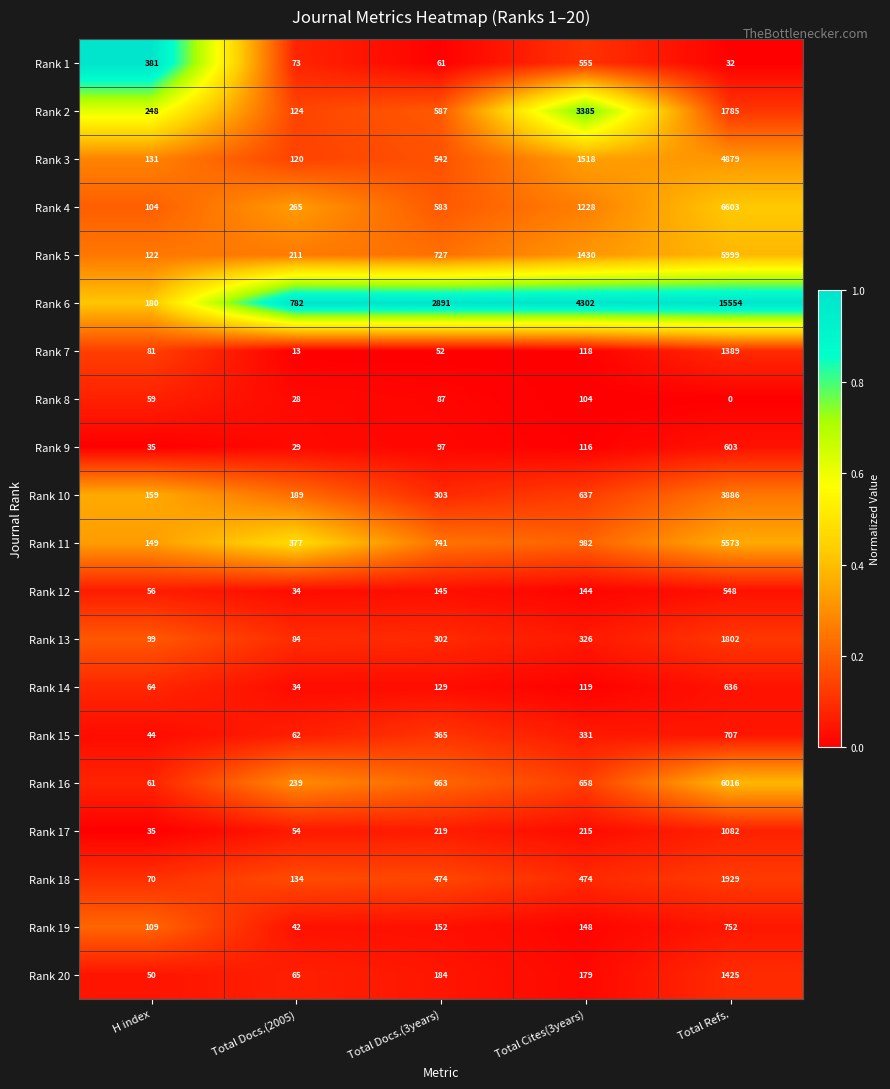

The Rank 2 series shows 124 at Total Docs.(2005). True or false?

True